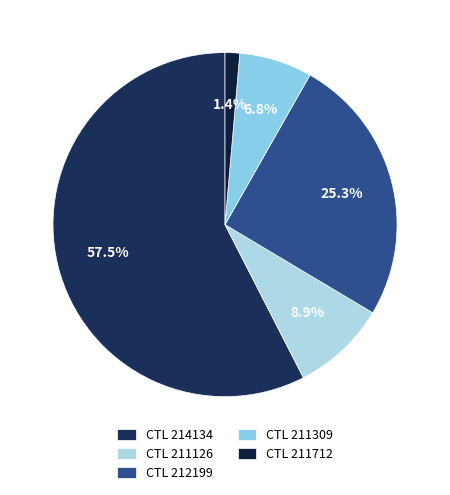

Count the number of slices in the pie.

5